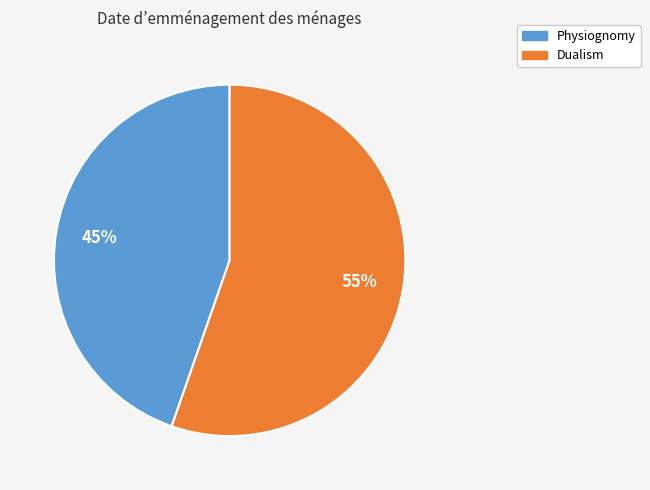

Rank the categories by value from highest to lowest.

Dualism, Physiognomy